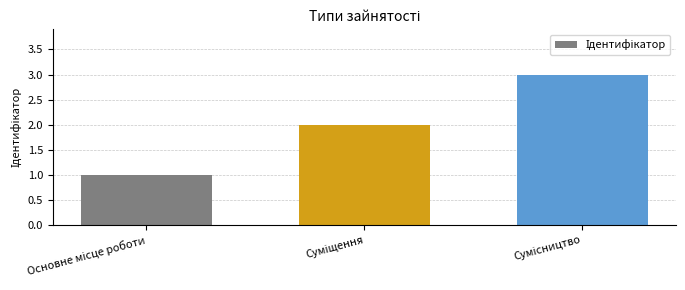

What is the sum of all values?

6